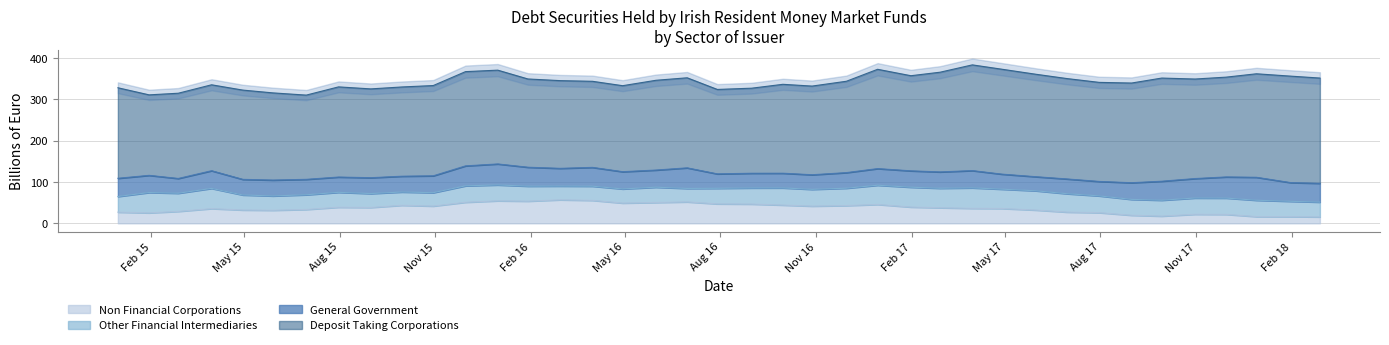

Which series has the largest total across all categories?

Deposit Taking Corporations